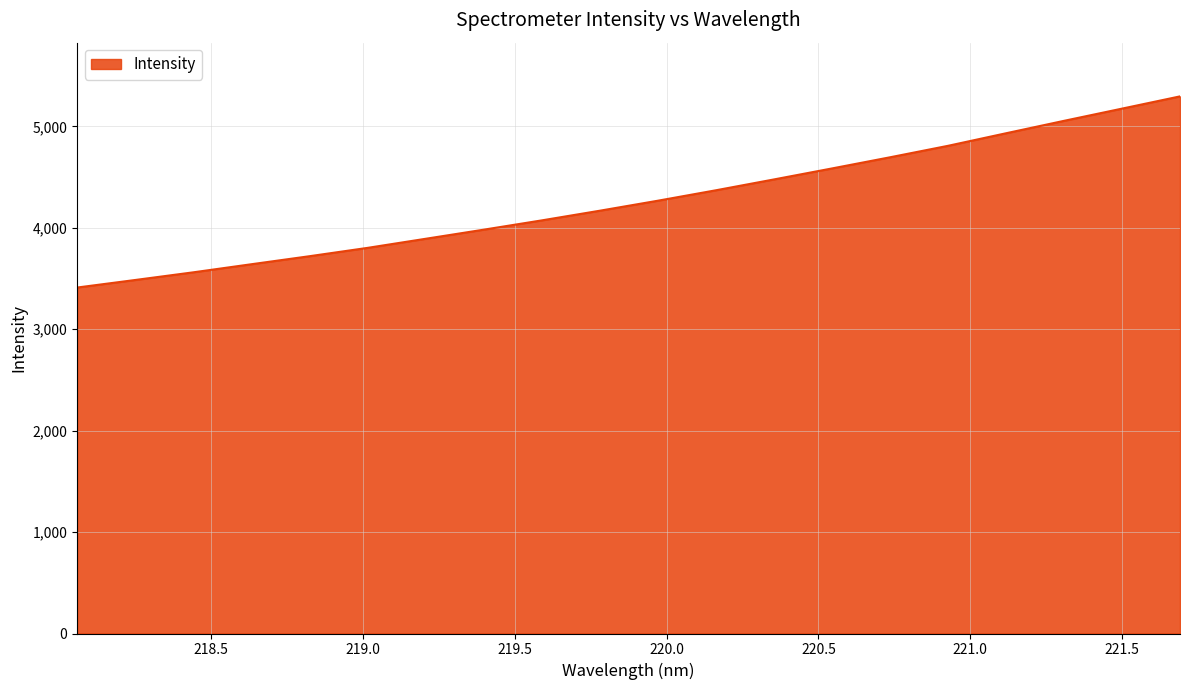

What is the greatest value displayed?

5296.4